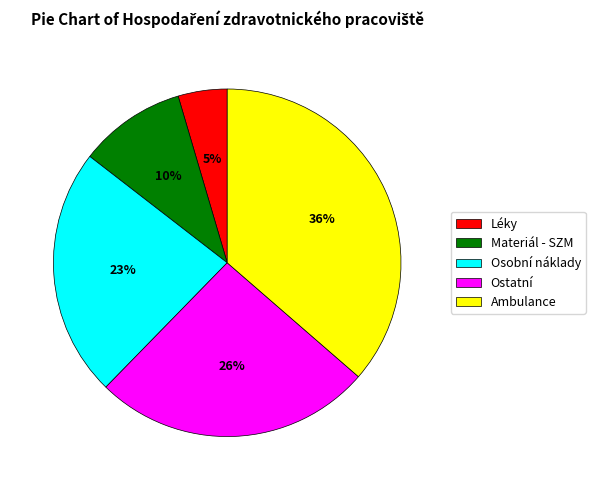

What is the smallest slice in the pie chart?

Léky